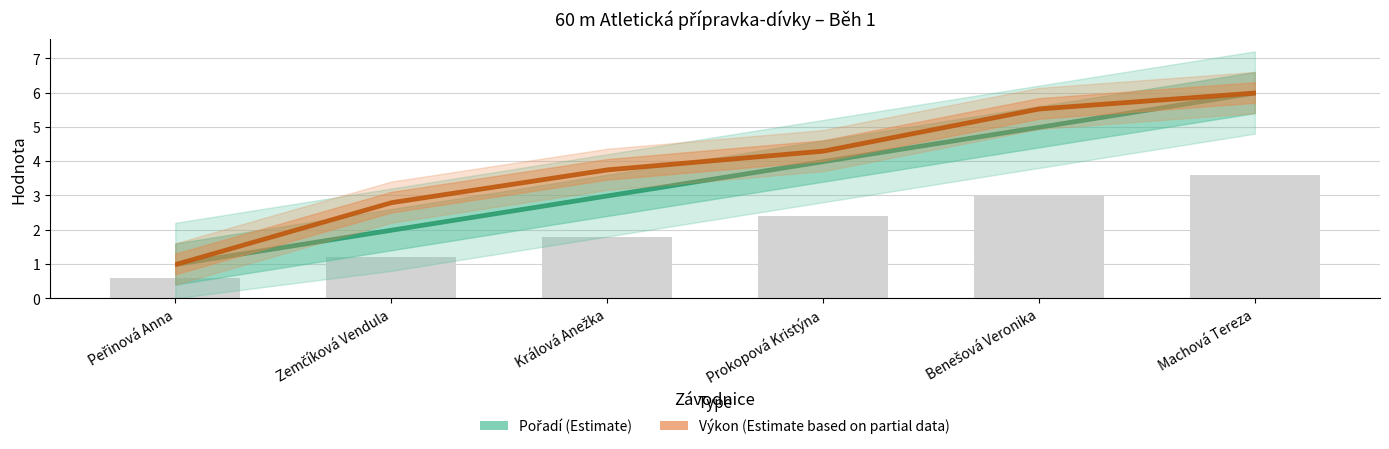

True or false: the data shows 3.6 at Machová Tereza.

True